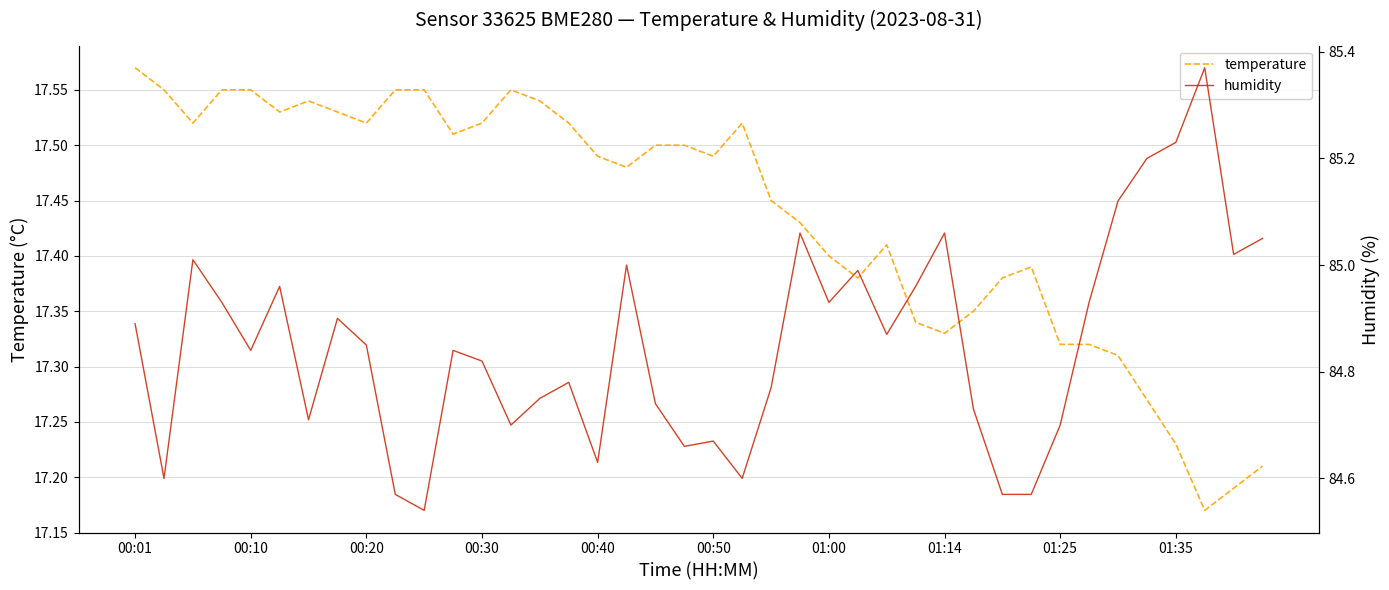

True or false: temperature has more than 0 interior local peaks.

True